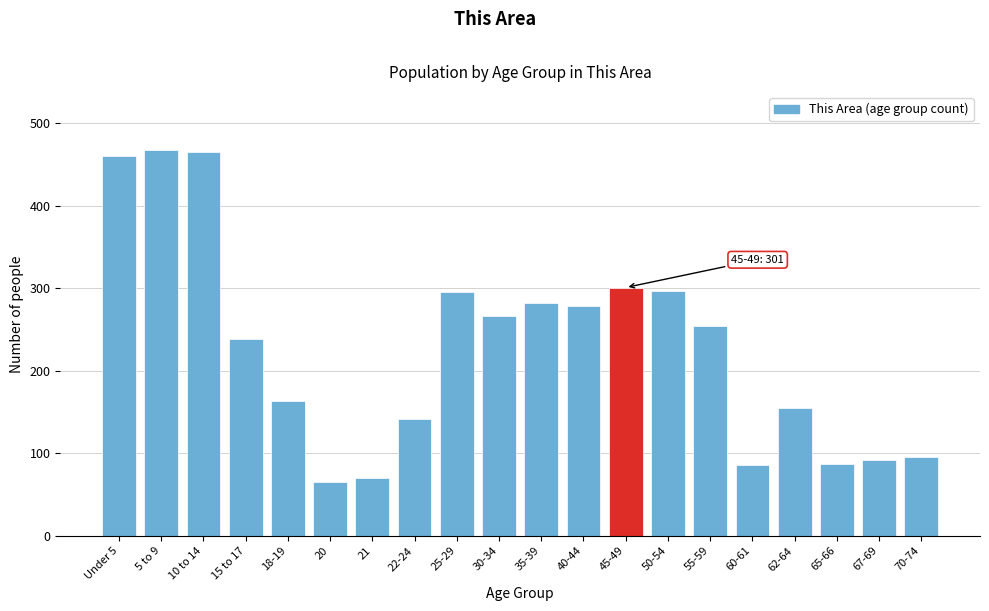

What is the label of the 13th bar from the left?

45-49